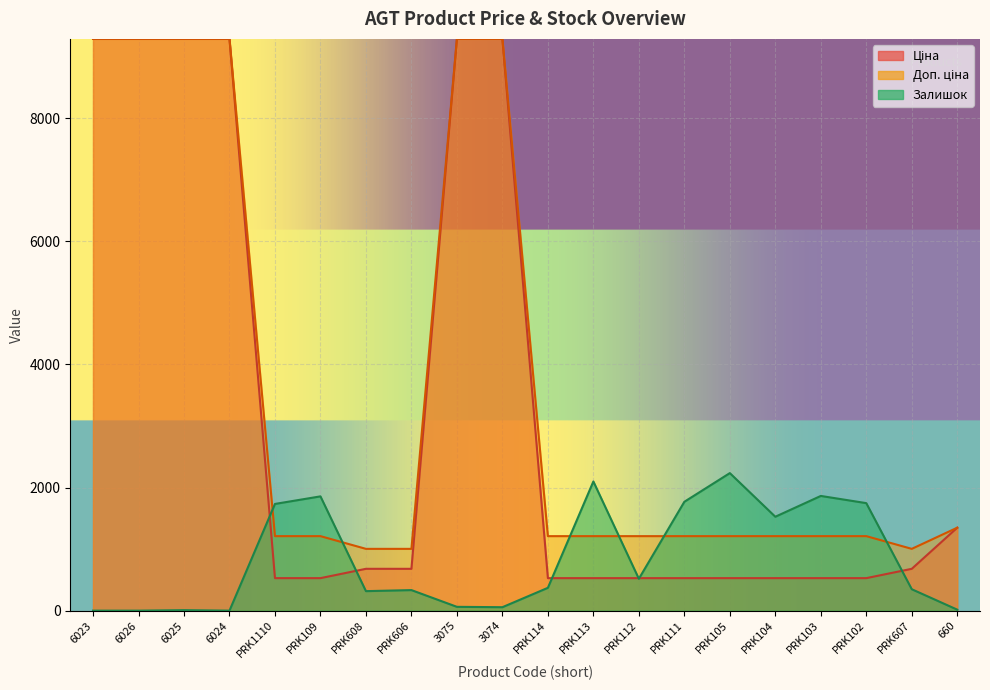

What are all the series names shown in the legend?

Ціна, Доп. ціна, Залишок